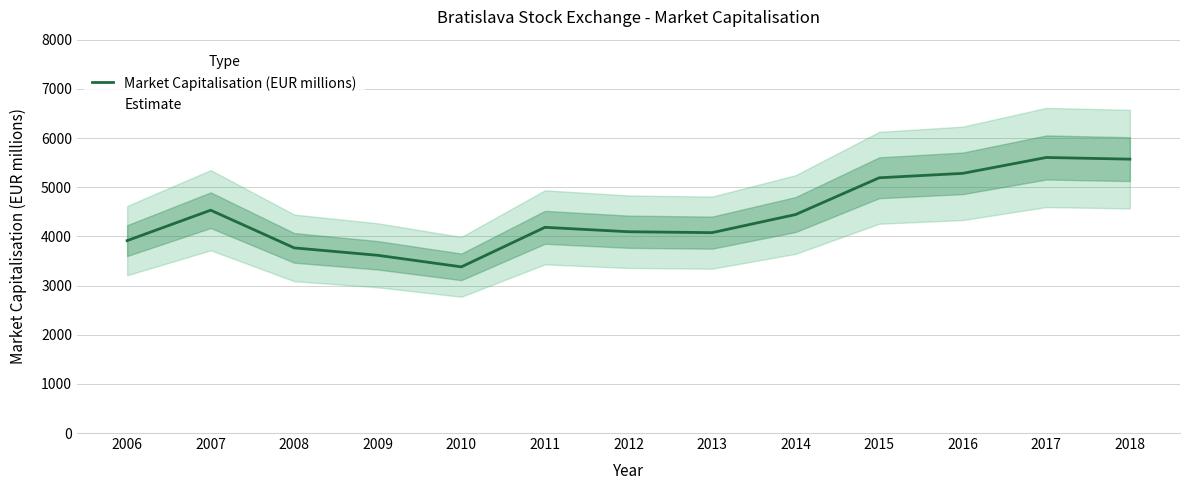

True or false: the data shows 5604.0 at 2017.

True